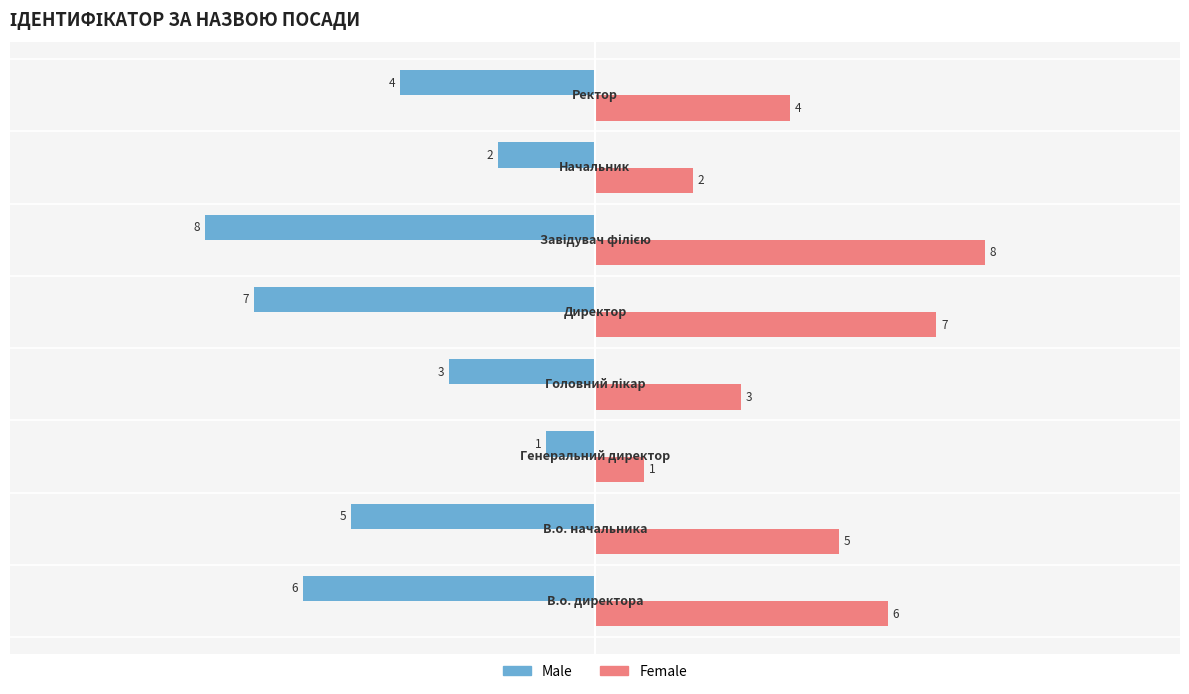

Count the Female values in the range 3 to 7.

5